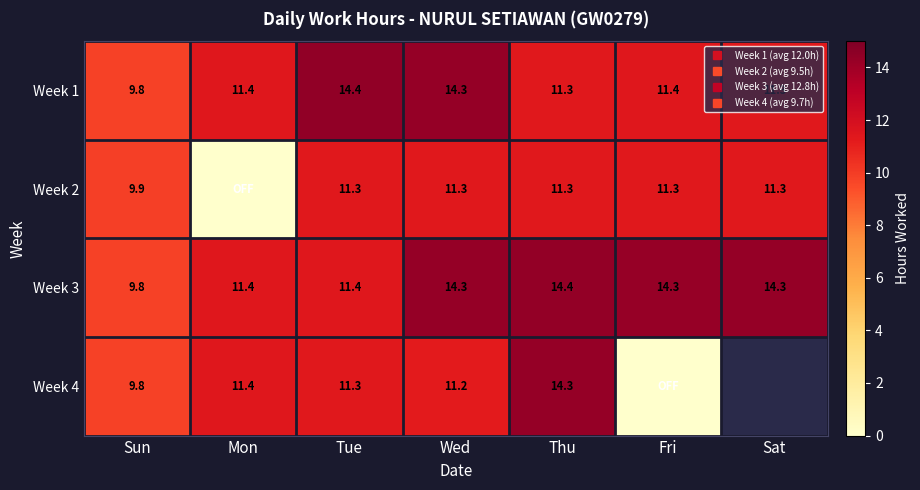

Which series has the widest spread of values?

Week 4